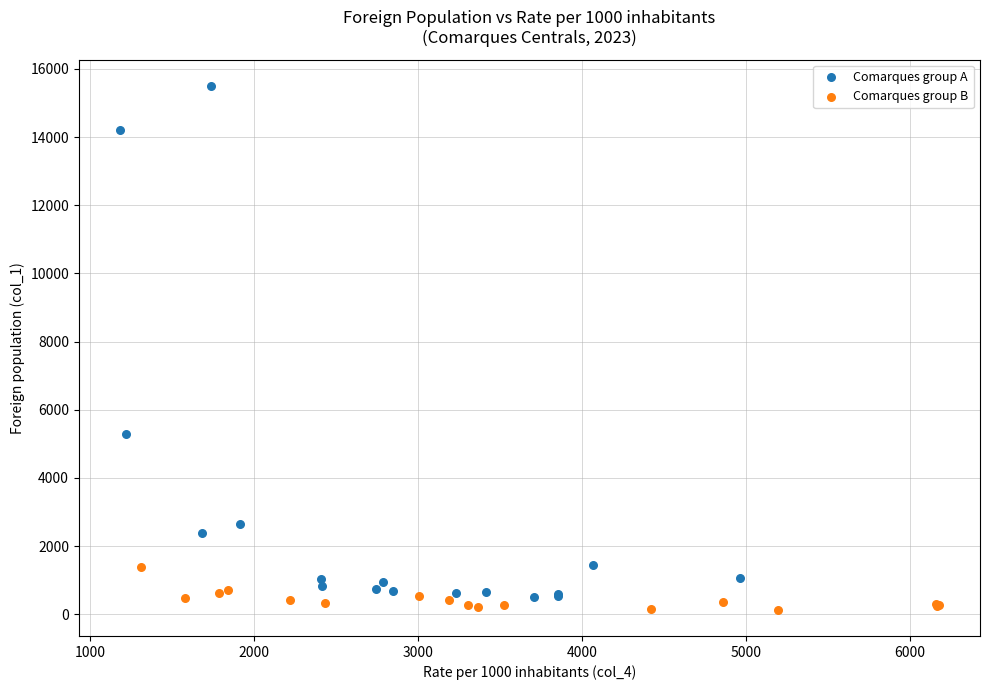

Which series has the largest Y range (max minus min)?

Comarques group A